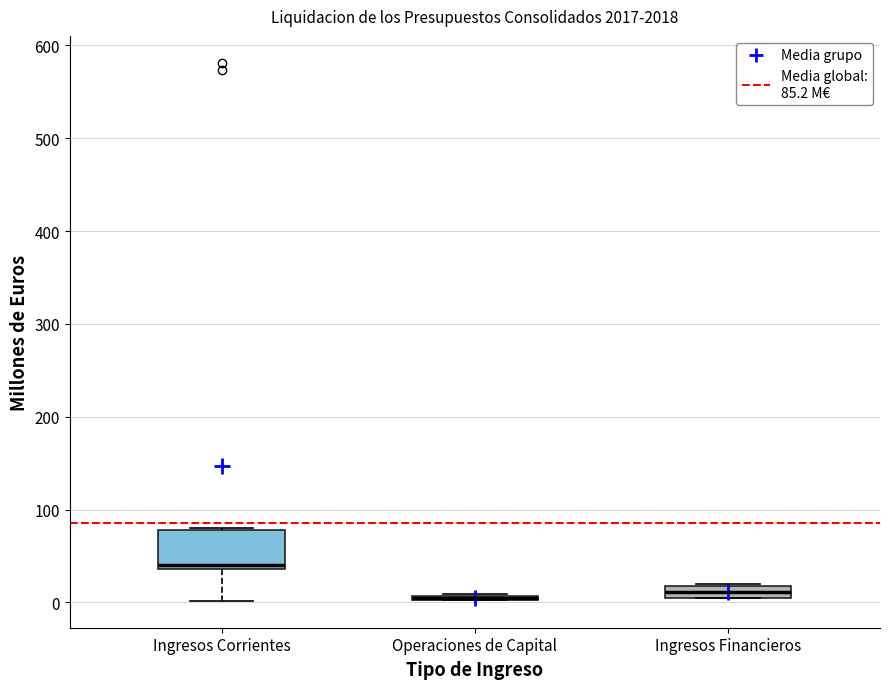

Where does the lower whisker of the box for Ingresos Corrientes end on the y-axis? The values are not printed on the chart, so give them approximately, as read against the axis.

0